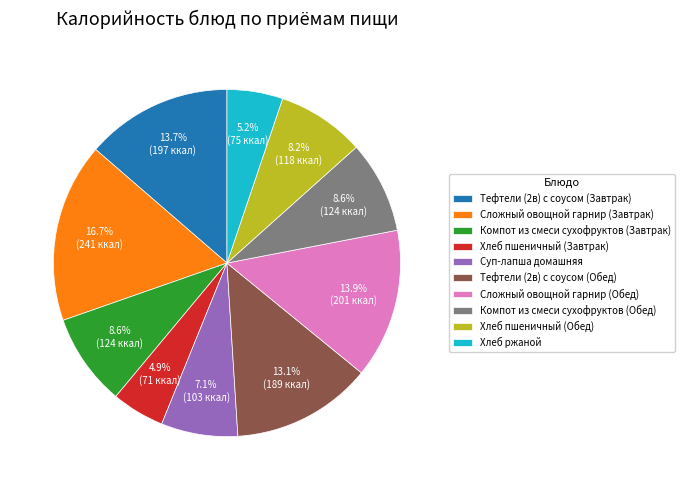

Approximately how many times larger is the value at Суп-лапша домашняя compared to Компот из смеси сухофруктов (Обед)?

0.8